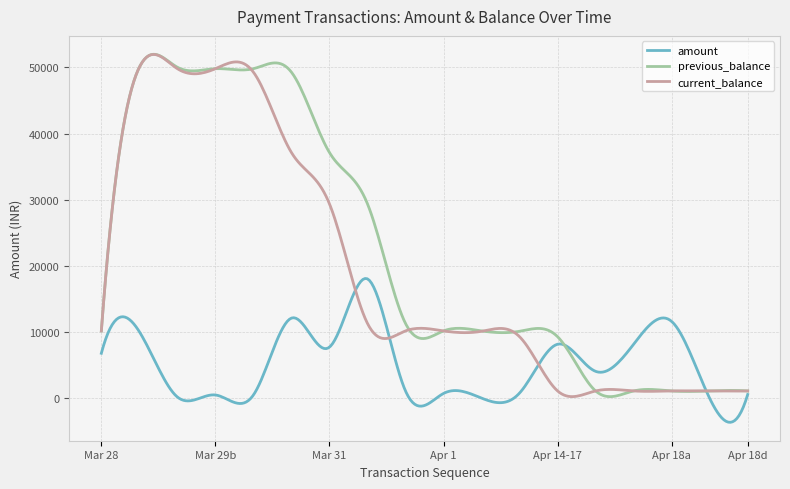

What is the greatest value displayed?

51977.5